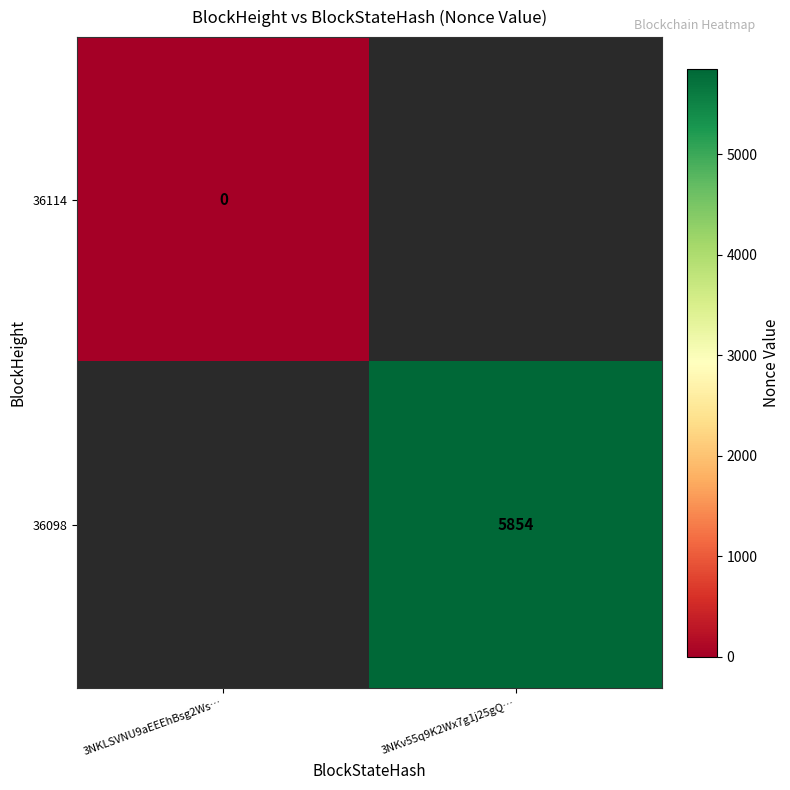

True or false: 36098 has a value of 5854 at 3NKv55q9K2Wx7g1j25gQ….

True